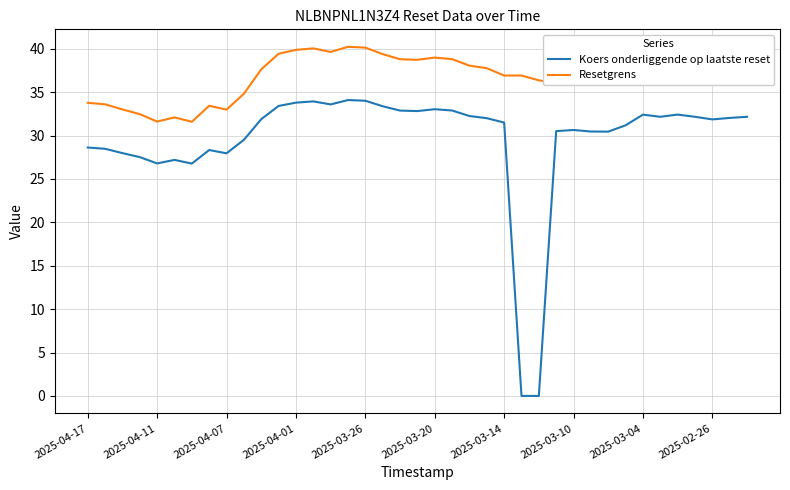

True or false: Koers onderliggende op laatste reset has more than 2 interior local peaks.

True